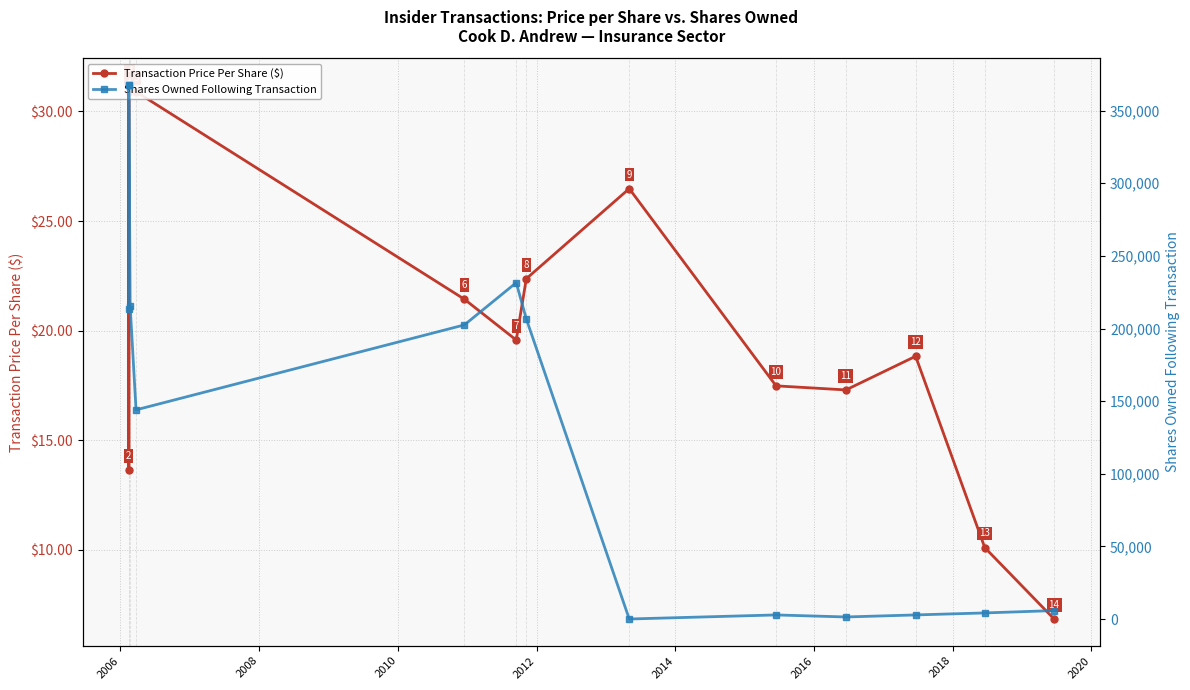

Is the value of Transaction Price Per Share ($) at 2014 greater than the value of Shares Owned Following Transaction at 2012?

No